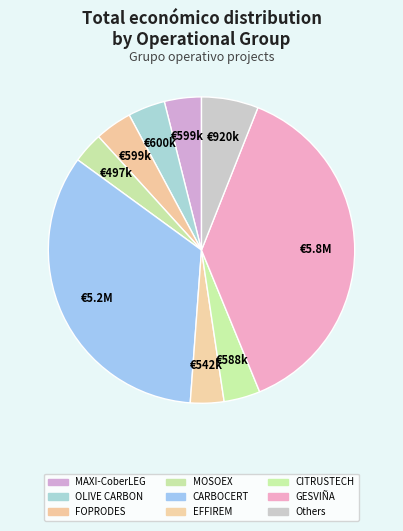

Is there any slice that represents more than half of the pie?

No